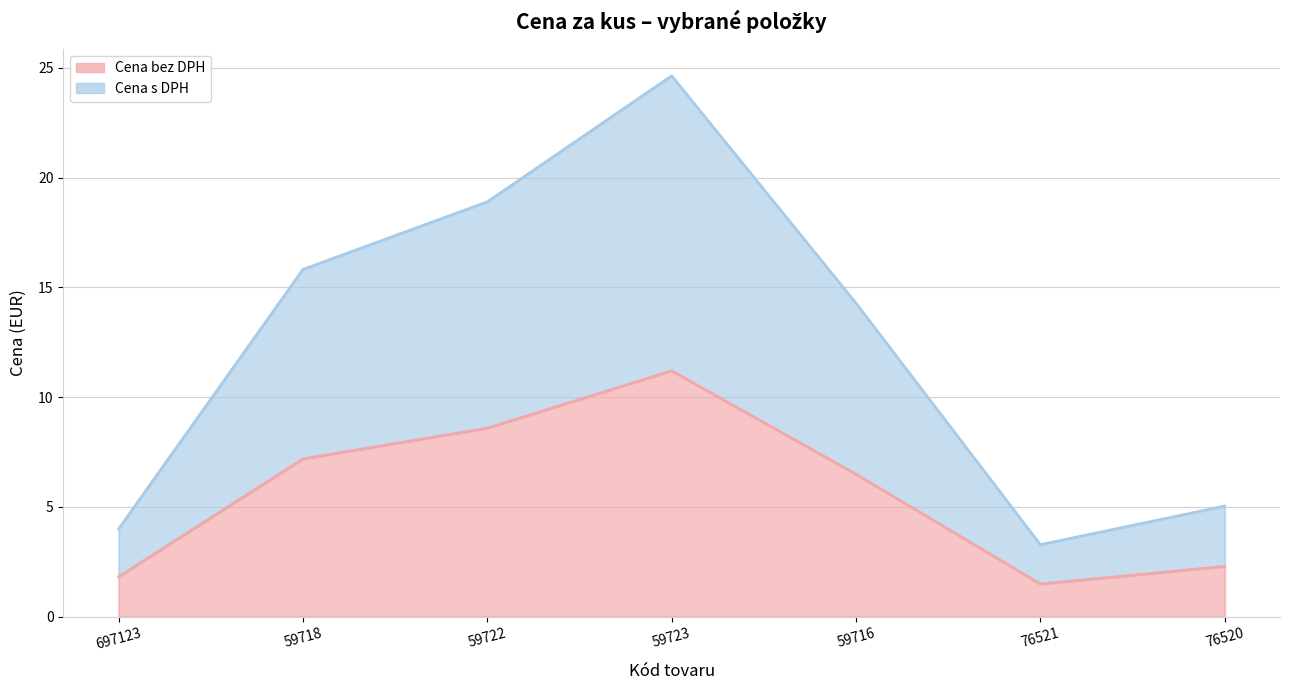

True or false: Cena s DPH and Cena bez DPH intersect in this chart.

False